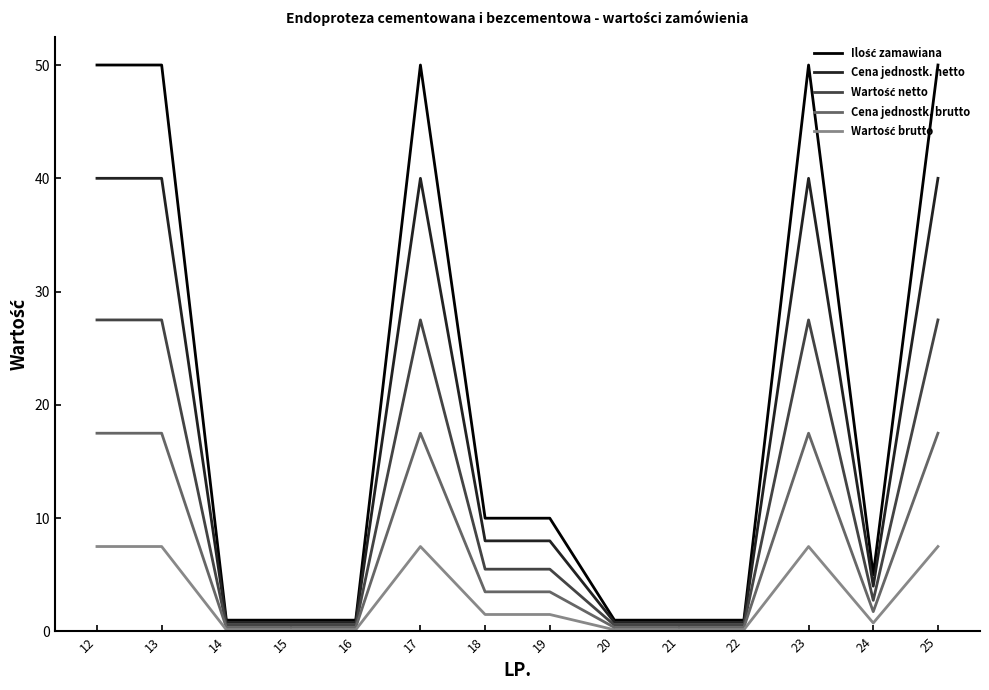

What is the difference between the highest and lowest values at 25?

42.5